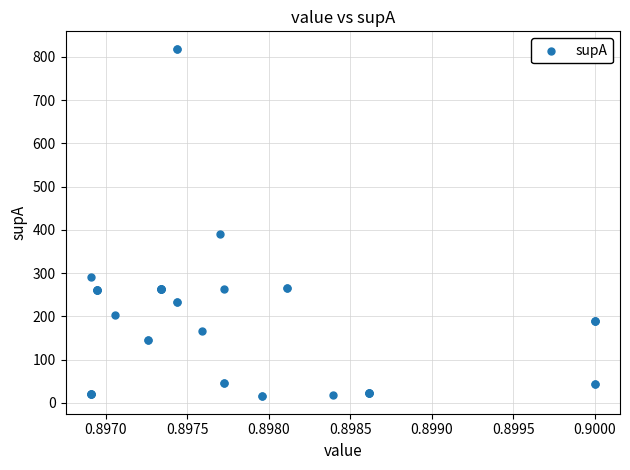

What Y value in the scatter plot is closest to 417?

391